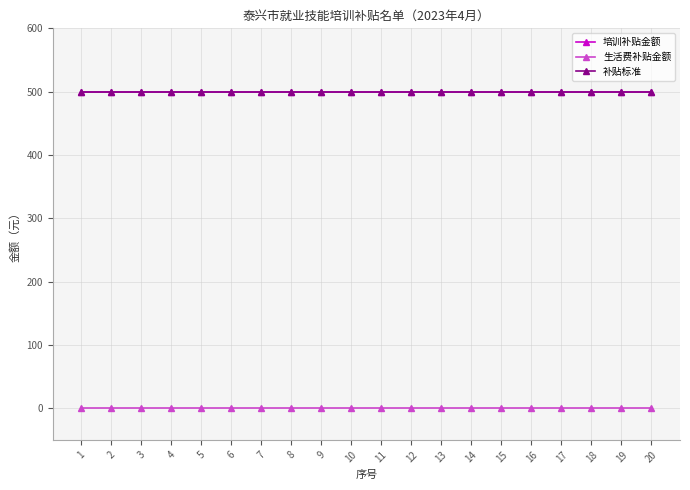

The value of 培训补贴金额 at 3 is 500. True or false?

True